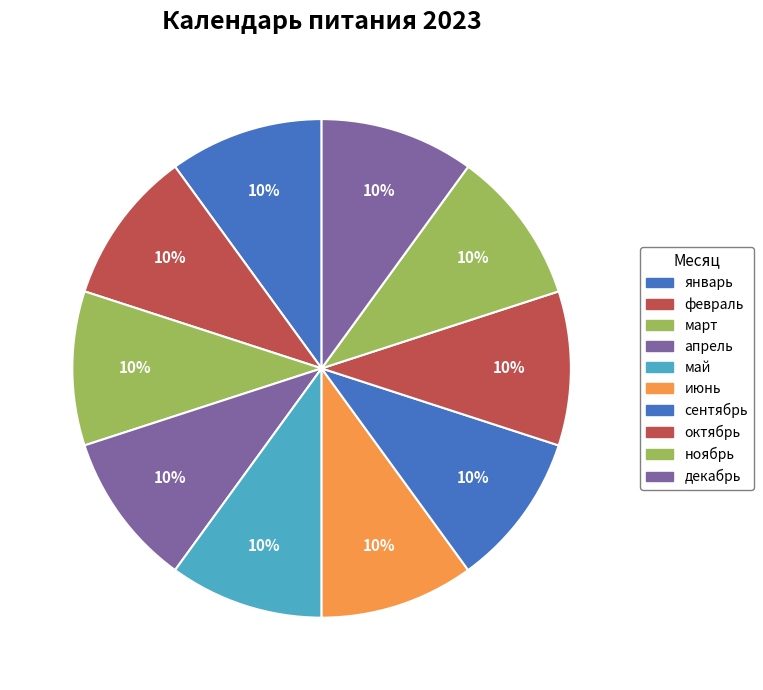

Is it true that февраль is 10% of the pie?

True